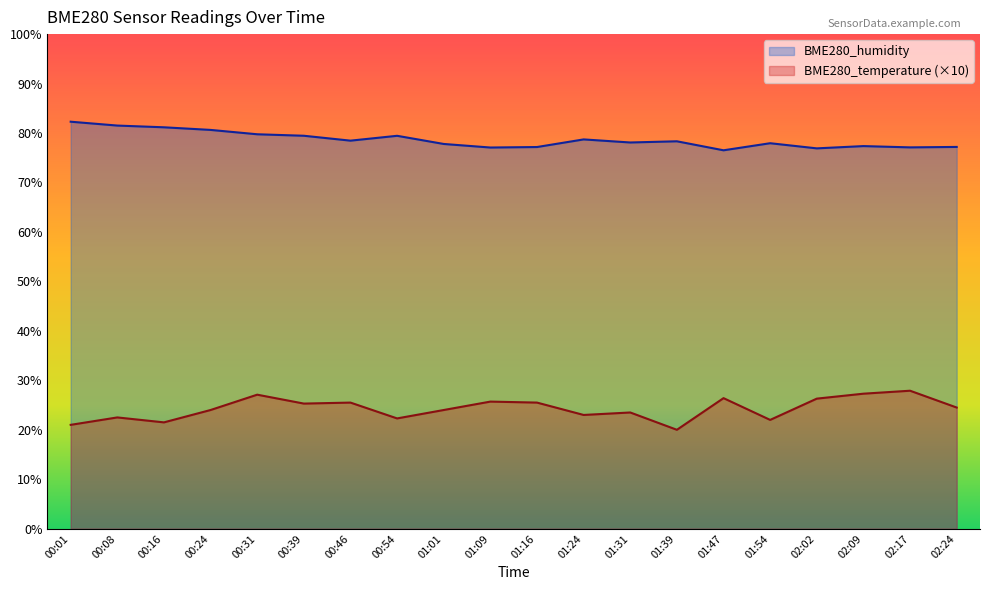

How many values in the BME280_temperature series are below 24?

8